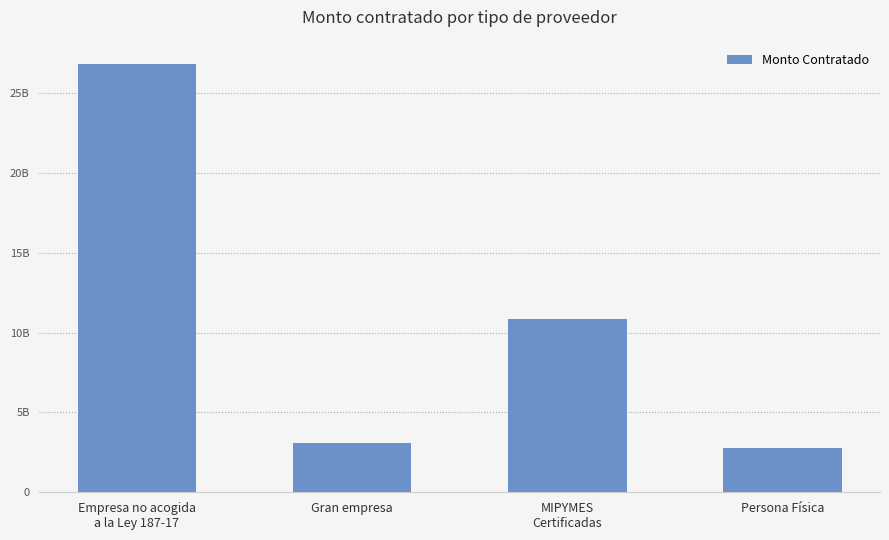

True or false: the data shows 675466408.1 at Persona Física.

False